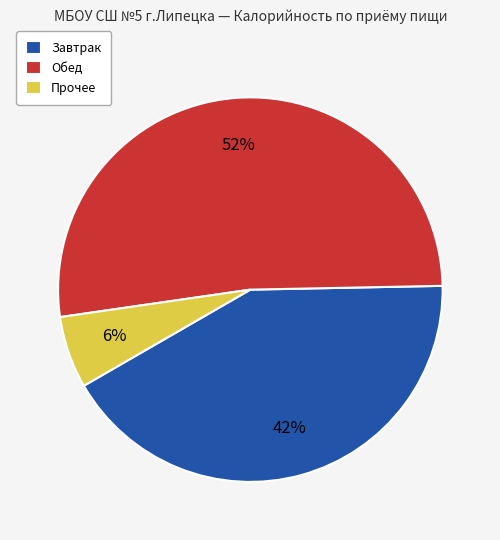

How many segments does this pie chart have?

3